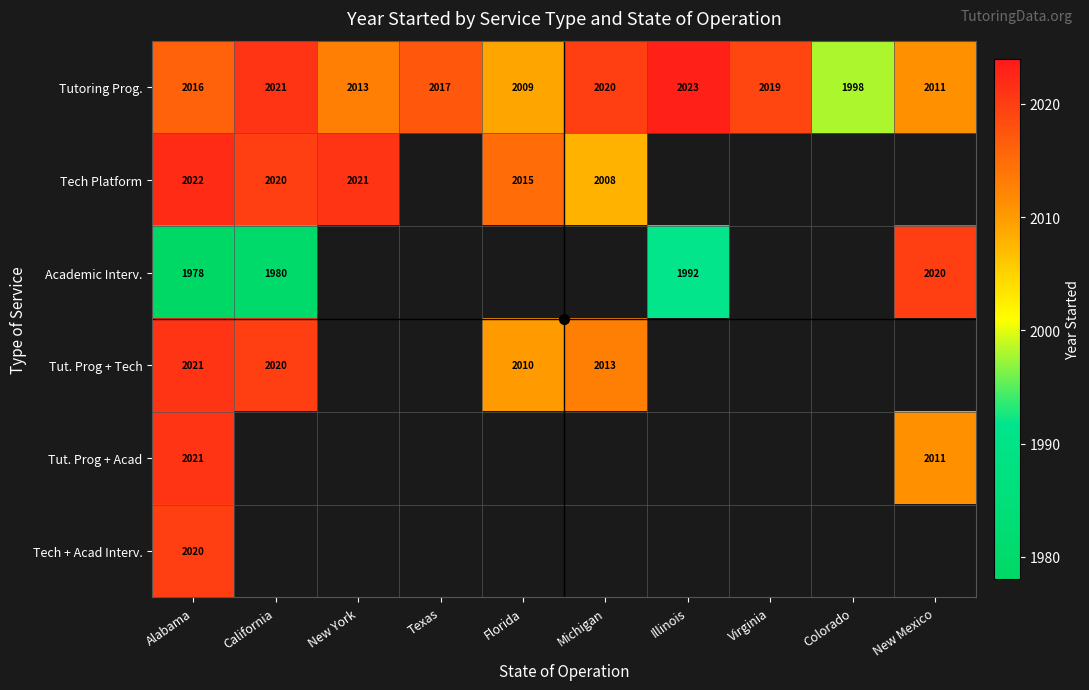

At how many categories does at least one series exceed 1993?

10